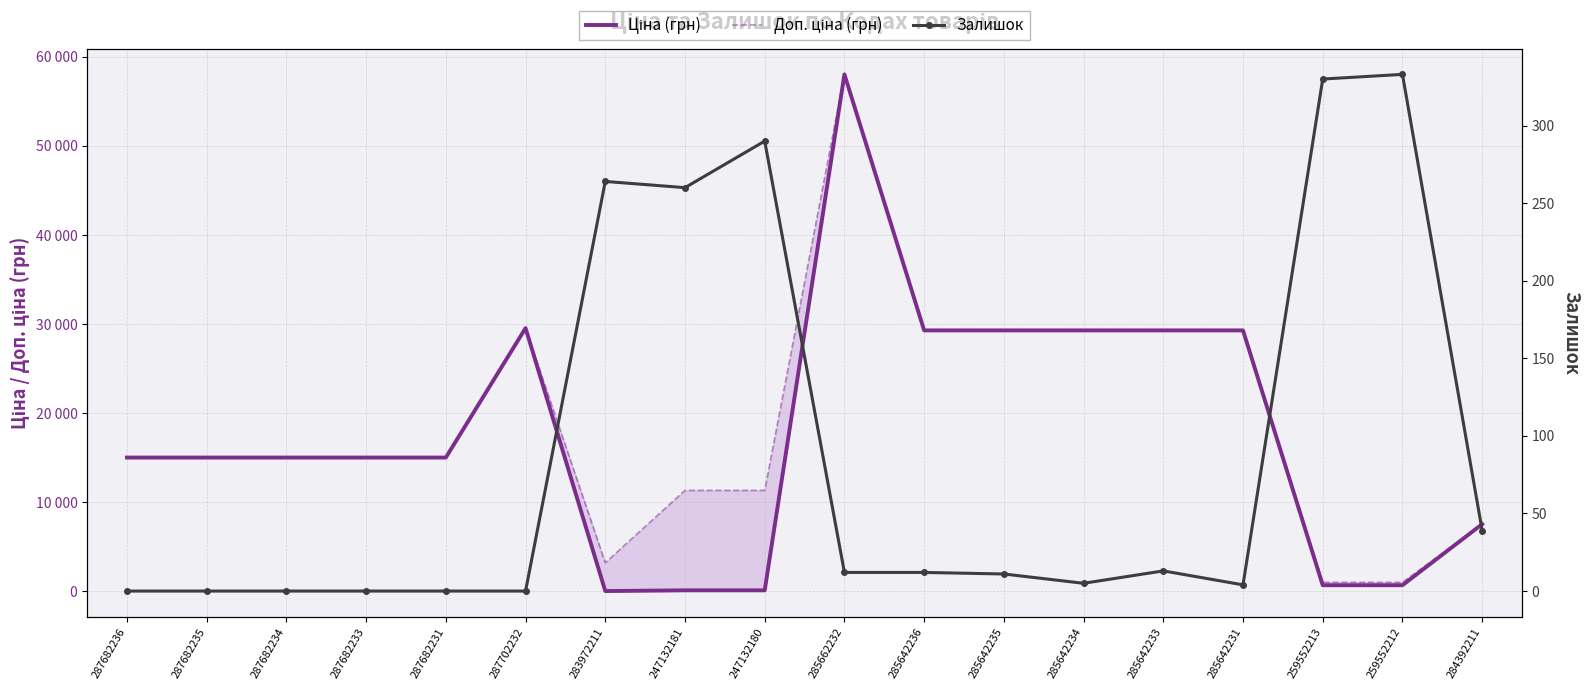

What is the lowest value of the Ціна (грн) series?

32.0